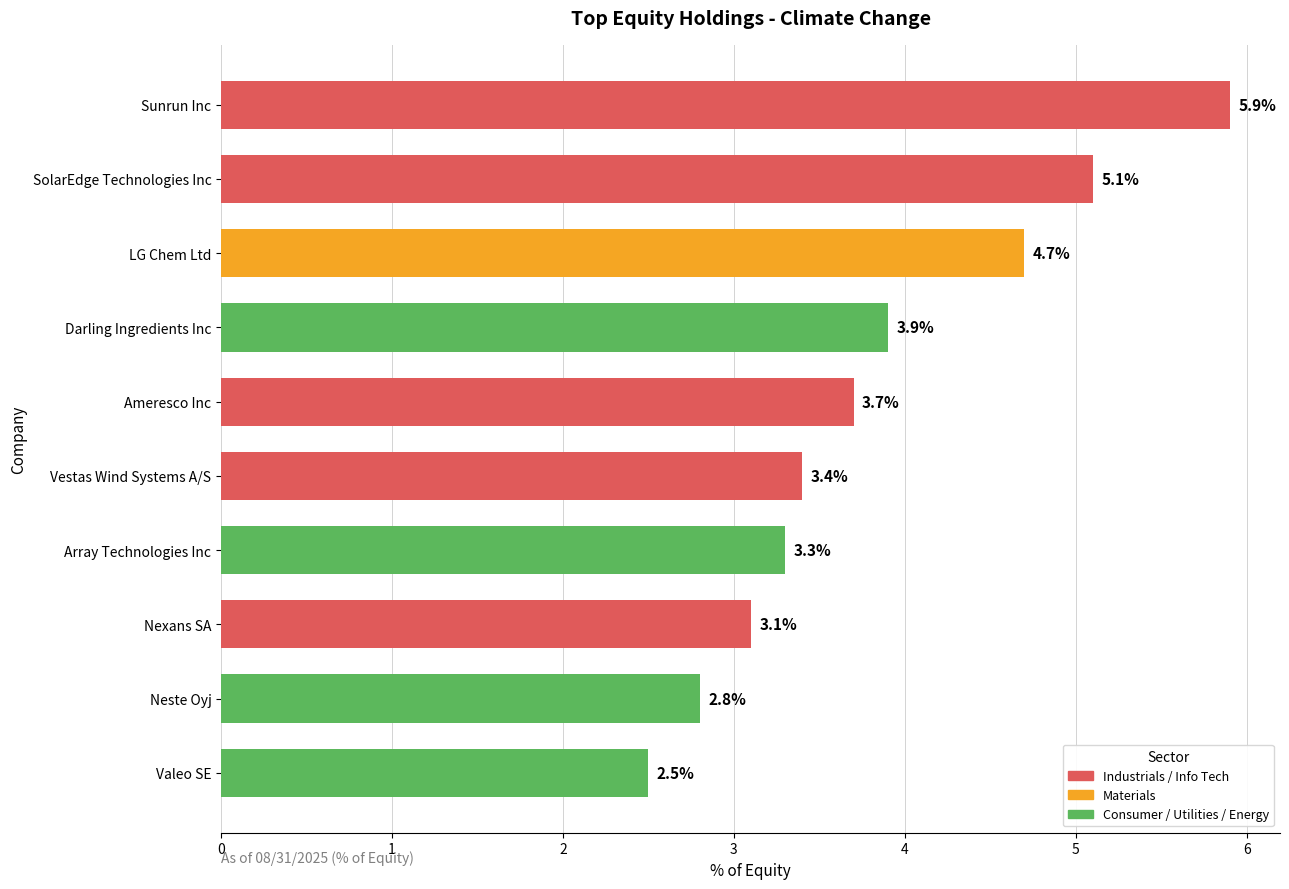

What is the average value?

3.8